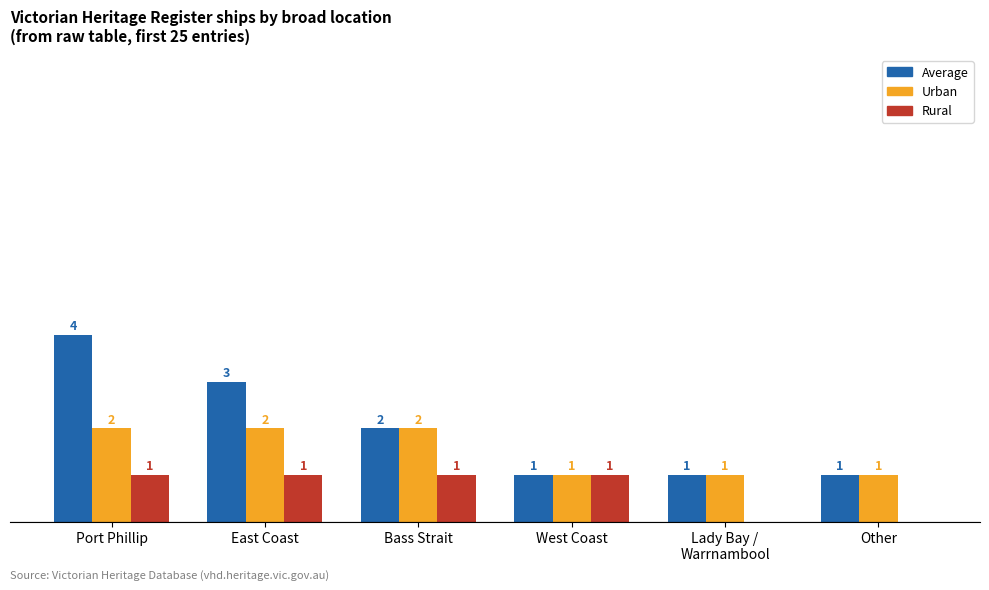

Between Port Phillip and West Coast, which series saw the biggest shift?

Average